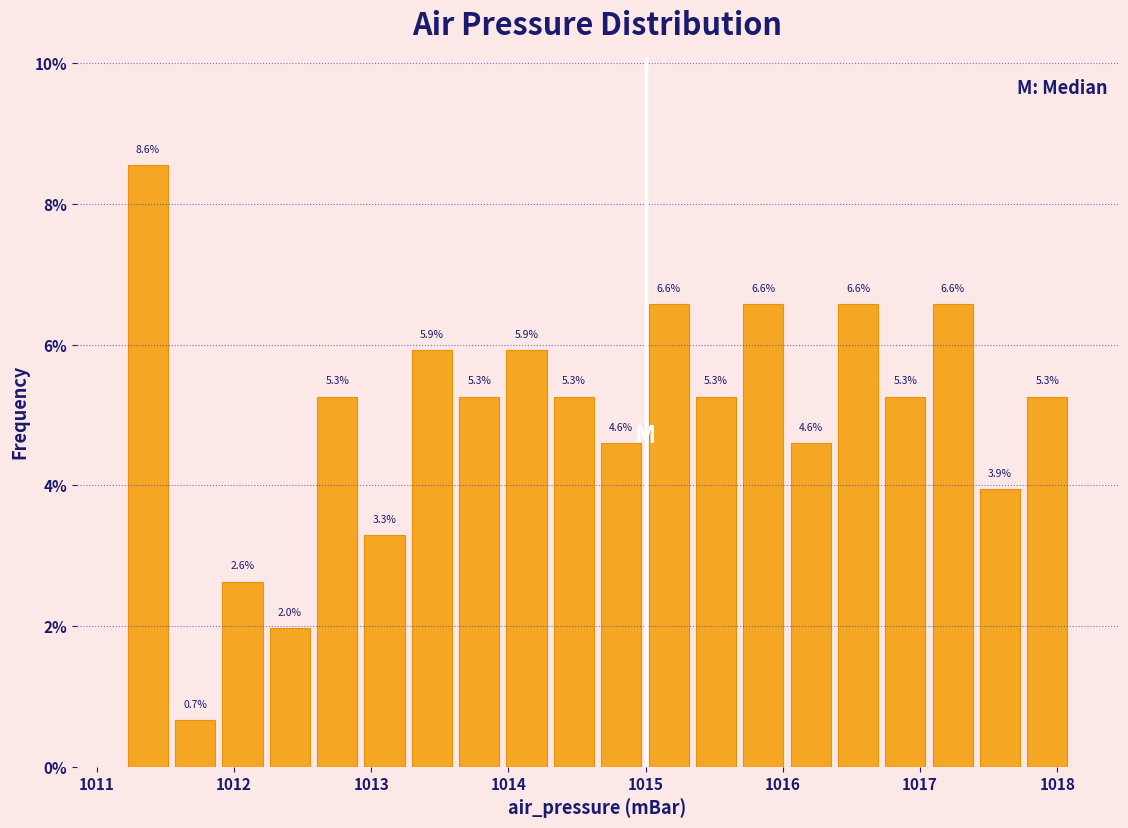

Read against the x-axis, roughly where is the centre of the tallest bar?

1011.4